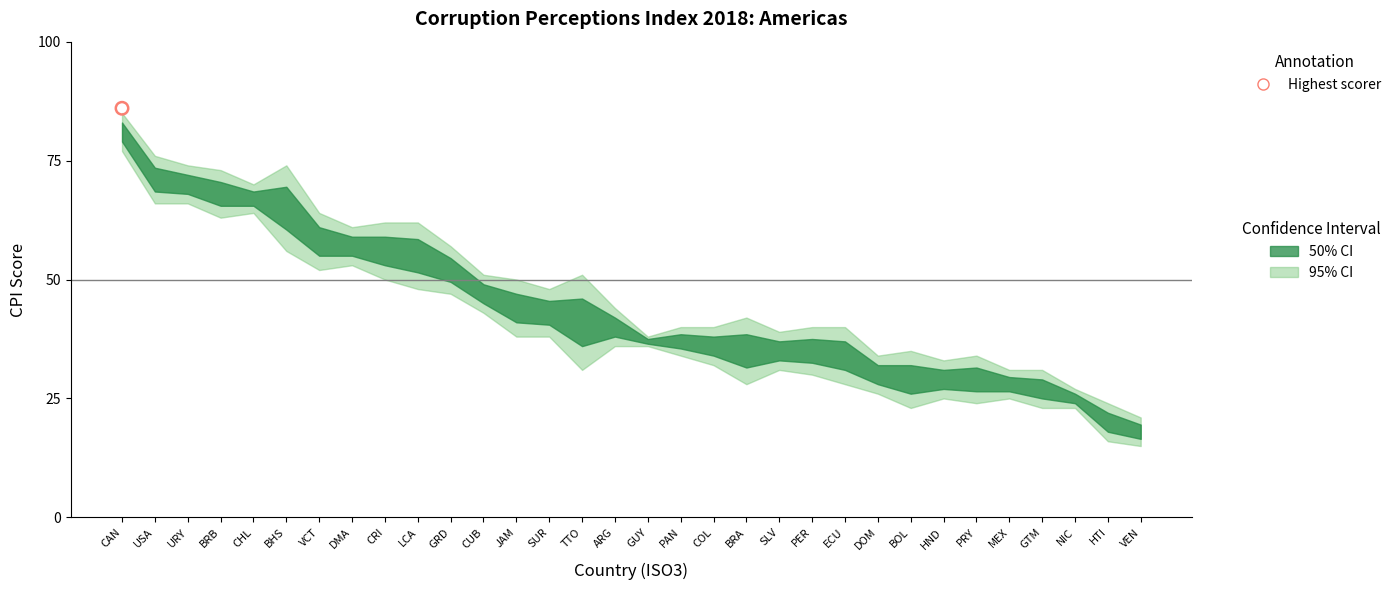

At how many categories does at least one series exceed 73?

4